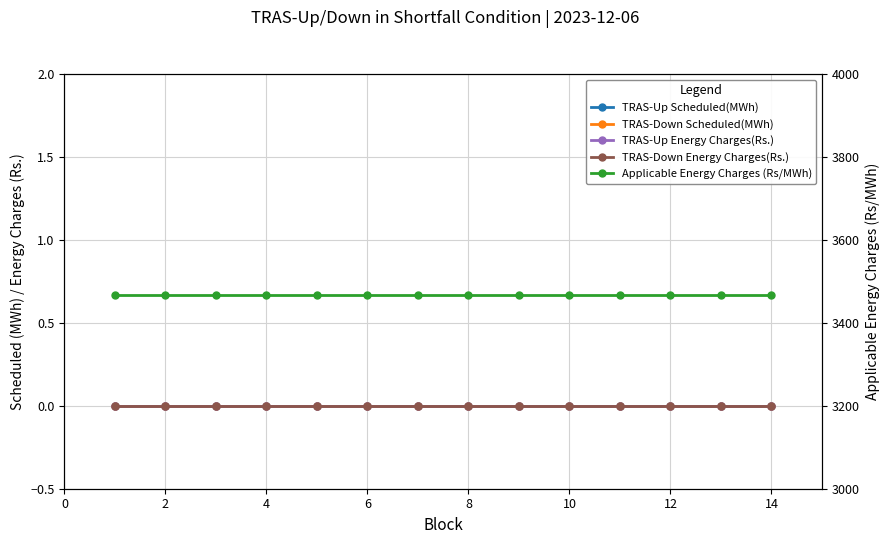

The value of Applicable Energy Charges (Rs/MWh) at 4 is 3467. True or false?

True